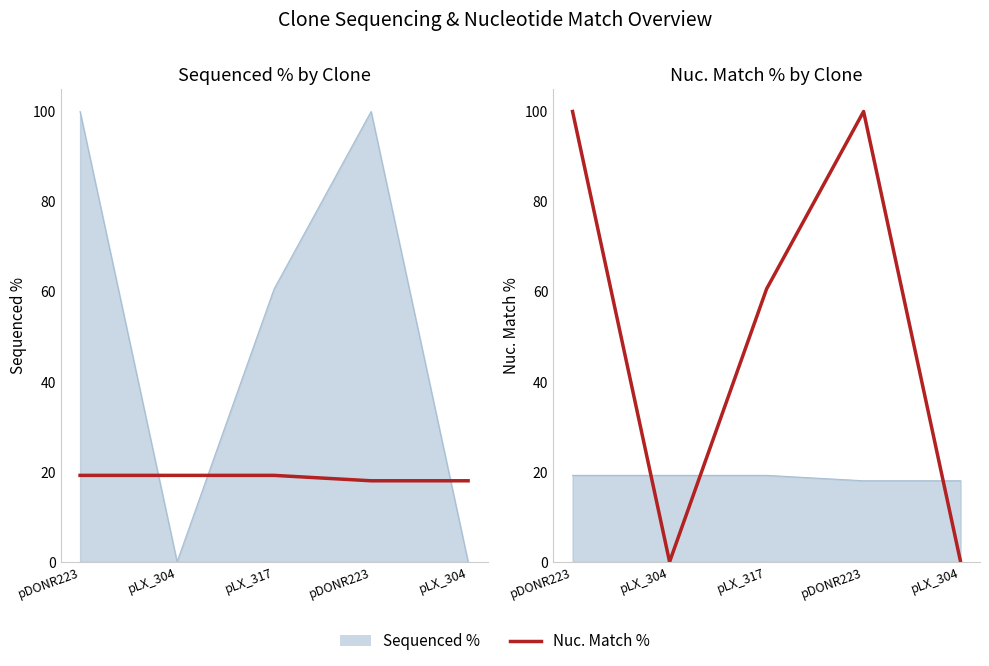

Which category has the lowest value in the Nuc. Match % series?

pDONR223